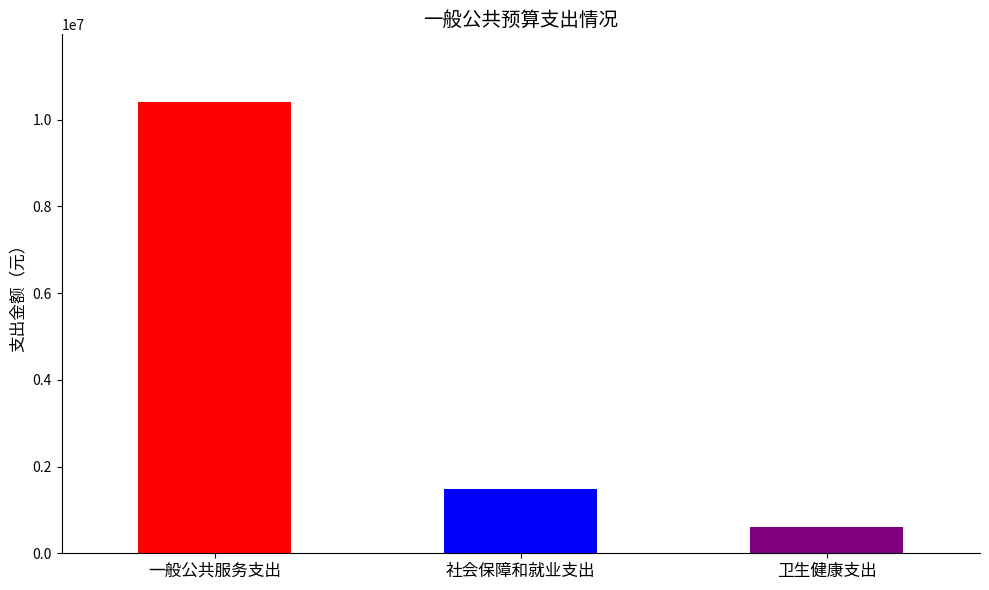

Between 卫生健康支出 and 一般公共服务支出, which is larger?

一般公共服务支出